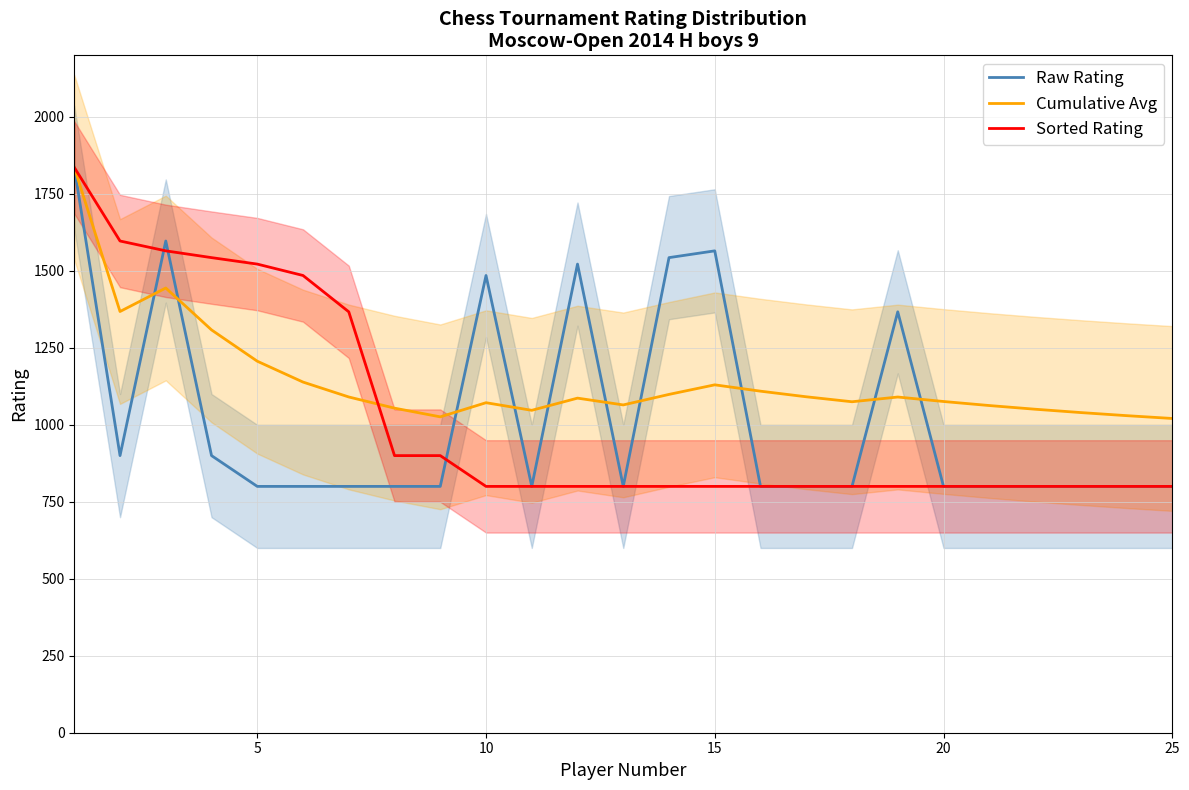

Reading left to right, transcribe all the data shown in this chart.

Raw Rating: 1836.0	900.0	1597.0	900.0	800.0	800.0	800.0	800.0	800.0	1485.0	800.0	1522.0	800.0	1543.0	1565.0	800.0	800.0	800.0	1367.0	800.0	800.0	800.0	800.0	800.0	800.0
Cumulative Avg: 1836.0	1368.0	1444.3	1308.2	1206.6	1138.8	1090.4	1054.1	1025.9	1071.8	1047.1	1086.7	1064.6	1098.8	1129.9	1109.2	1091.1	1074.9	1090.3	1075.8	1062.6	1050.7	1039.8	1029.8	1020.6
Sorted Rating: 1836.0	1597.0	1565.0	1543.0	1522.0	1485.0	1367.0	900.0	900.0	800.0	800.0	800.0	800.0	800.0	800.0	800.0	800.0	800.0	800.0	800.0	800.0	800.0	800.0	800.0	800.0